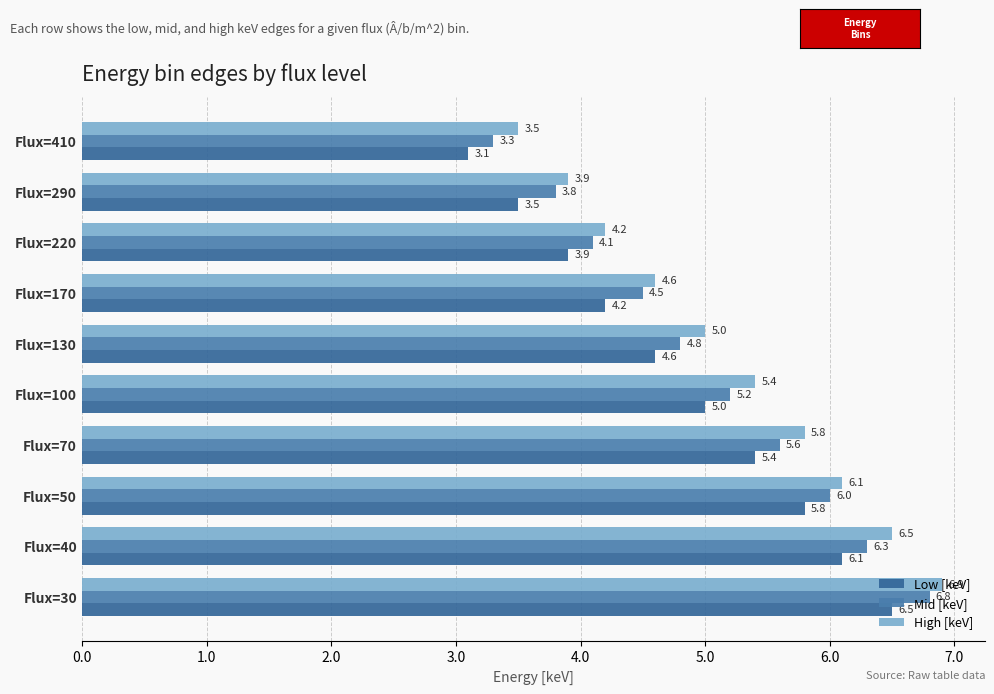

Which series has the largest range (max minus min)?

Mid [keV]